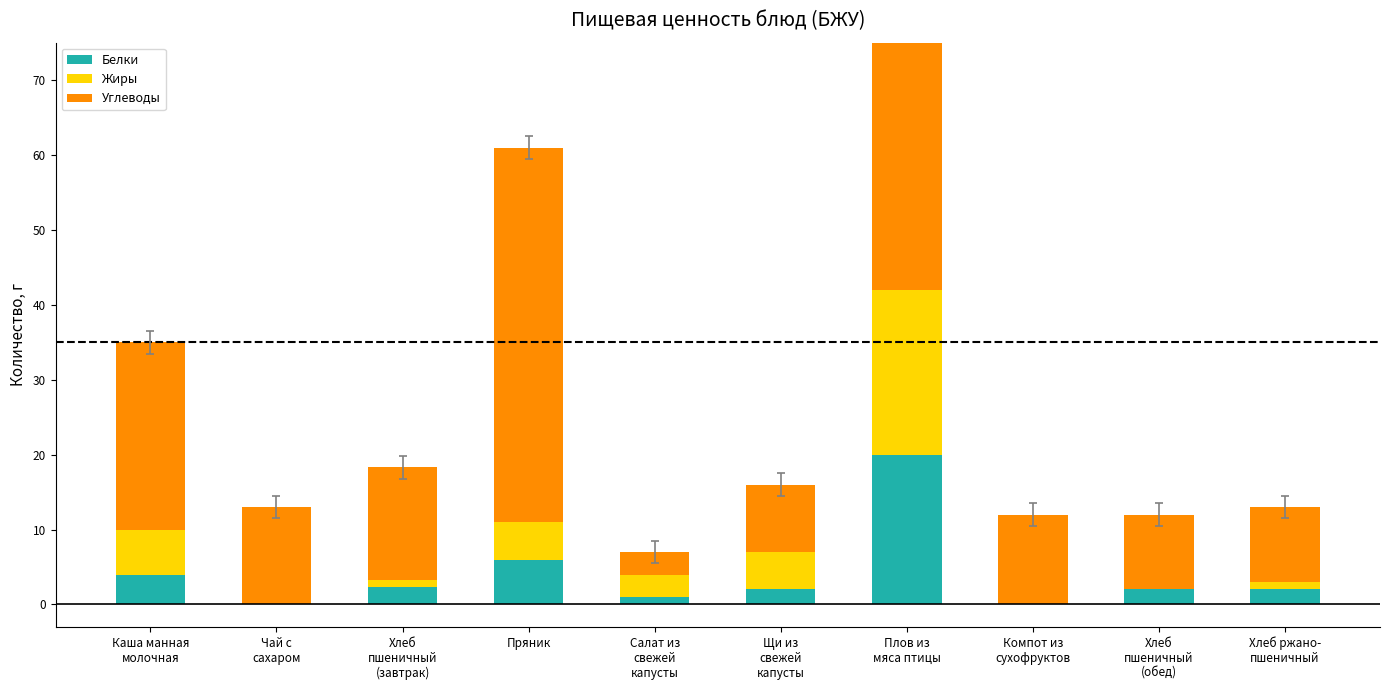

At which label does Белки reach its peak?

Плов из
мяса птицы